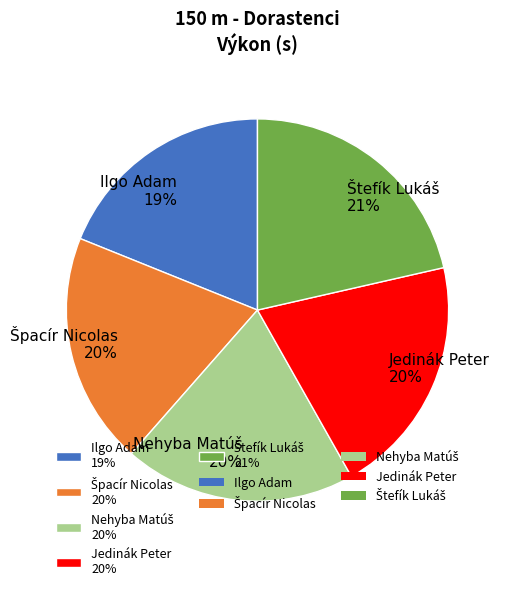

To the nearest percent, what is the average slice percentage?

20%